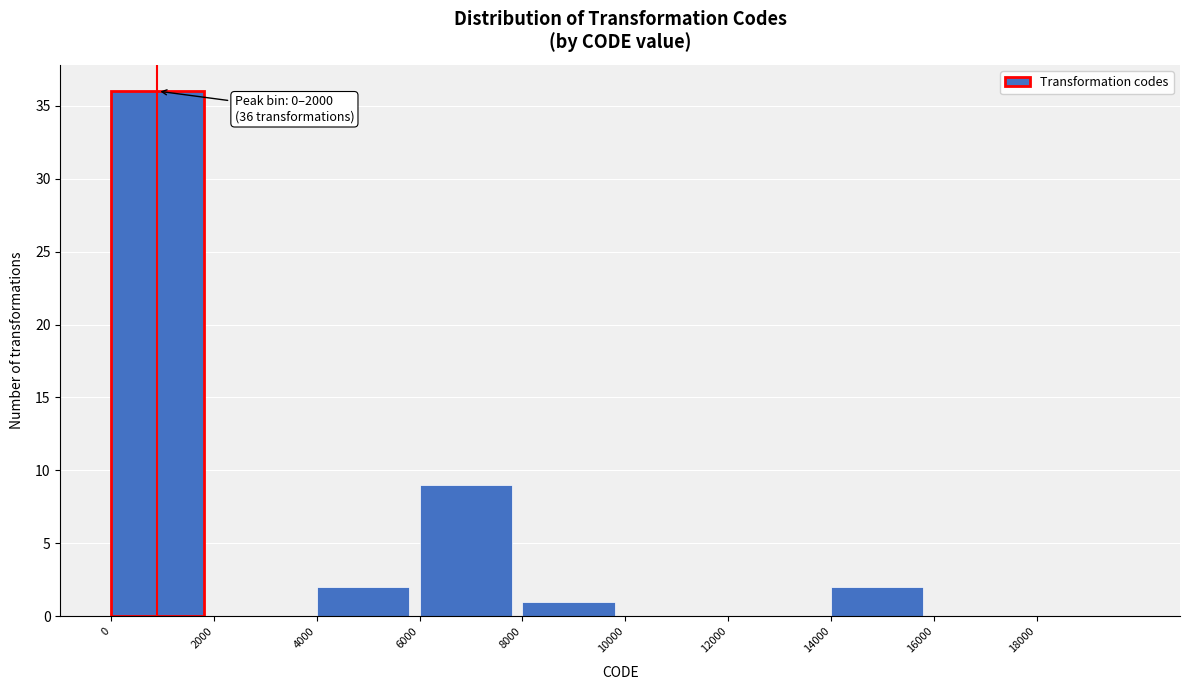

Which range on the x-axis has the tallest bar?

0 to 2000